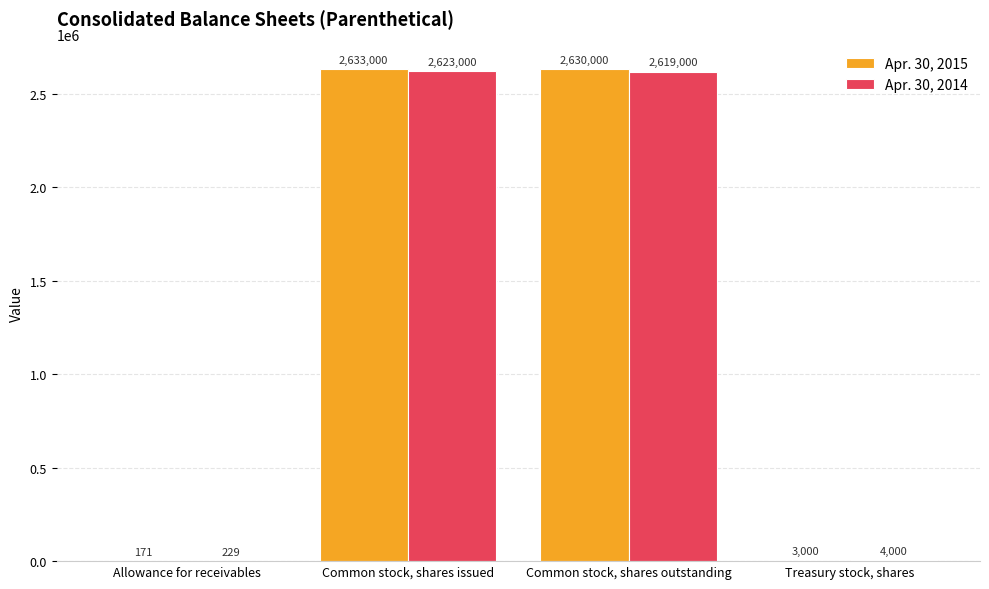

What is the sum of the Apr. 30, 2015 values at Treasury stock, shares and Common stock, shares outstanding?

2633000